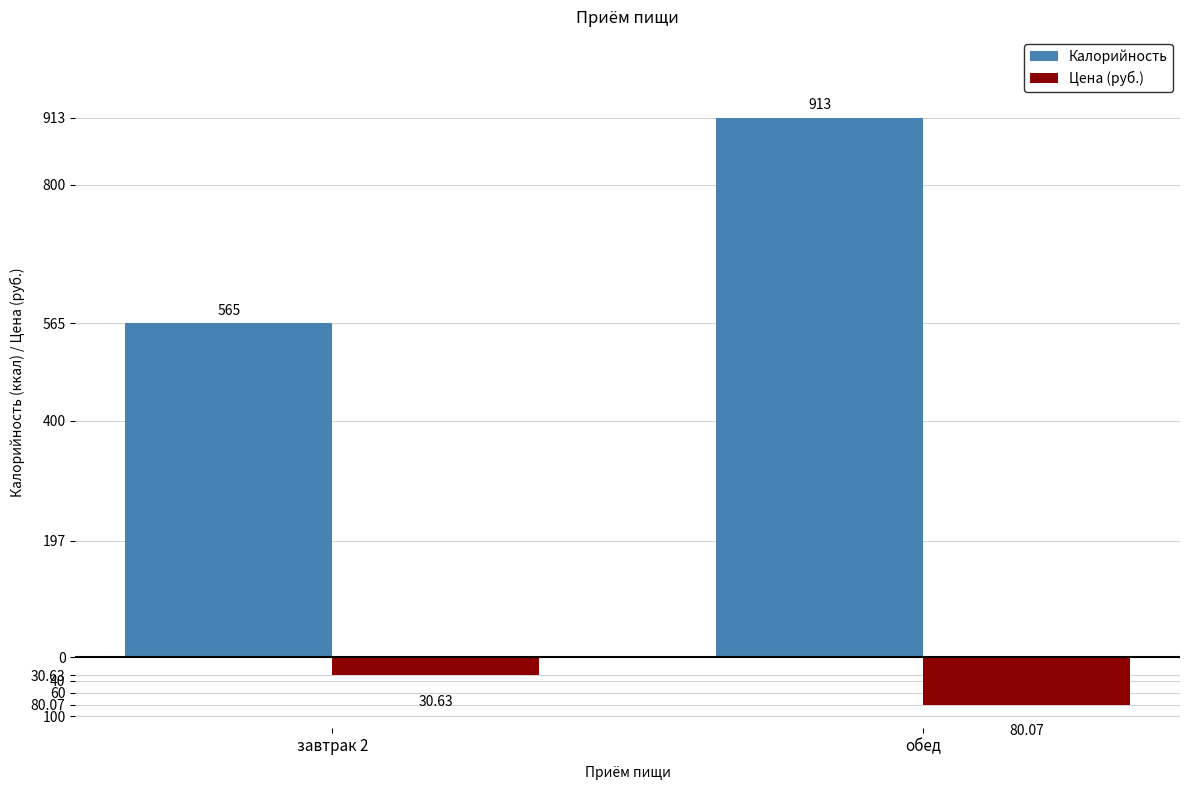

Are the bars grouped side by side (vs. stacked)?

Yes